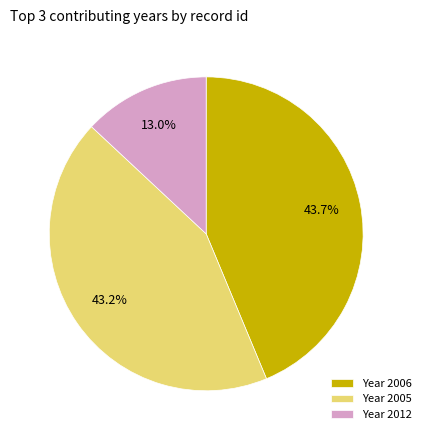

Approximately how many times larger is the value at Year 2005 compared to Year 2012?

3.3